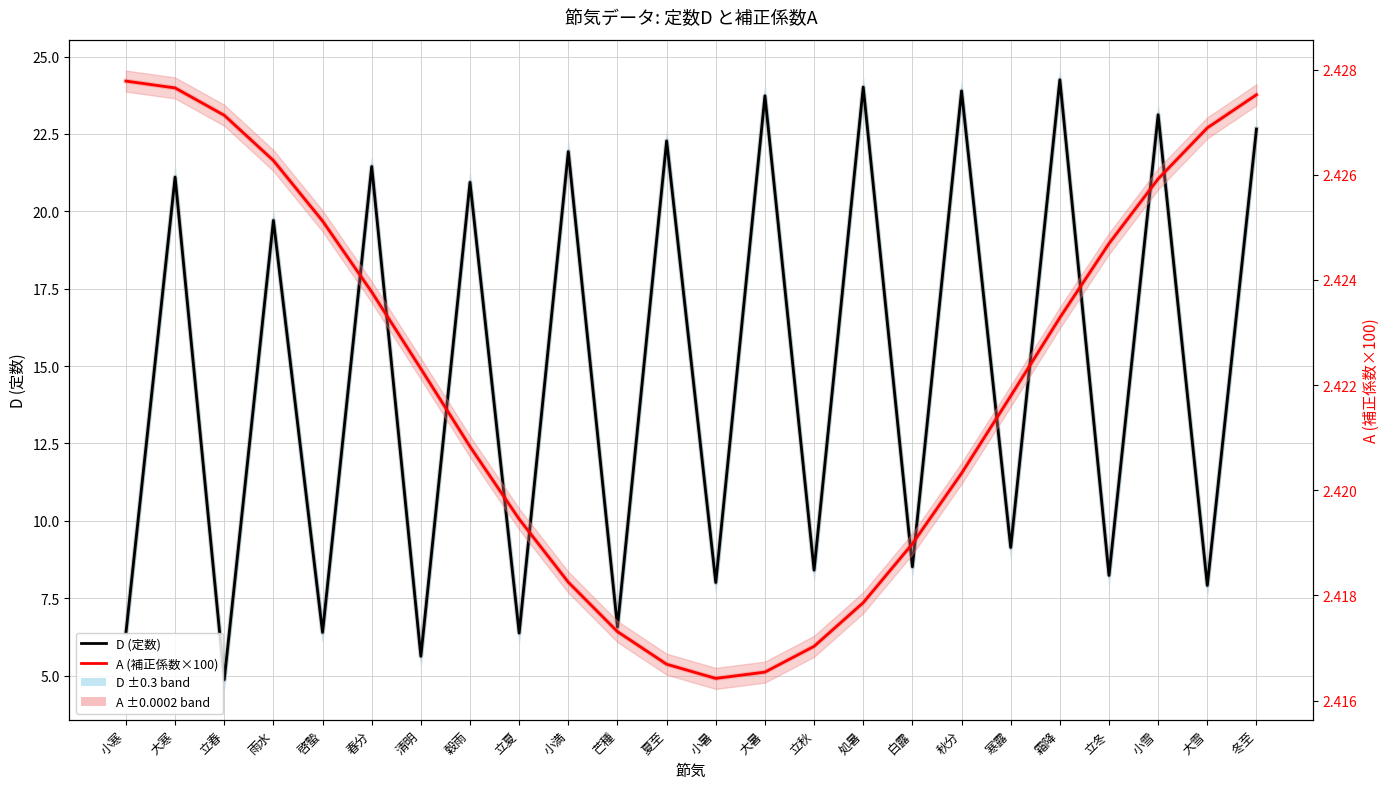

At how many categories does at least one series exceed 21?

10